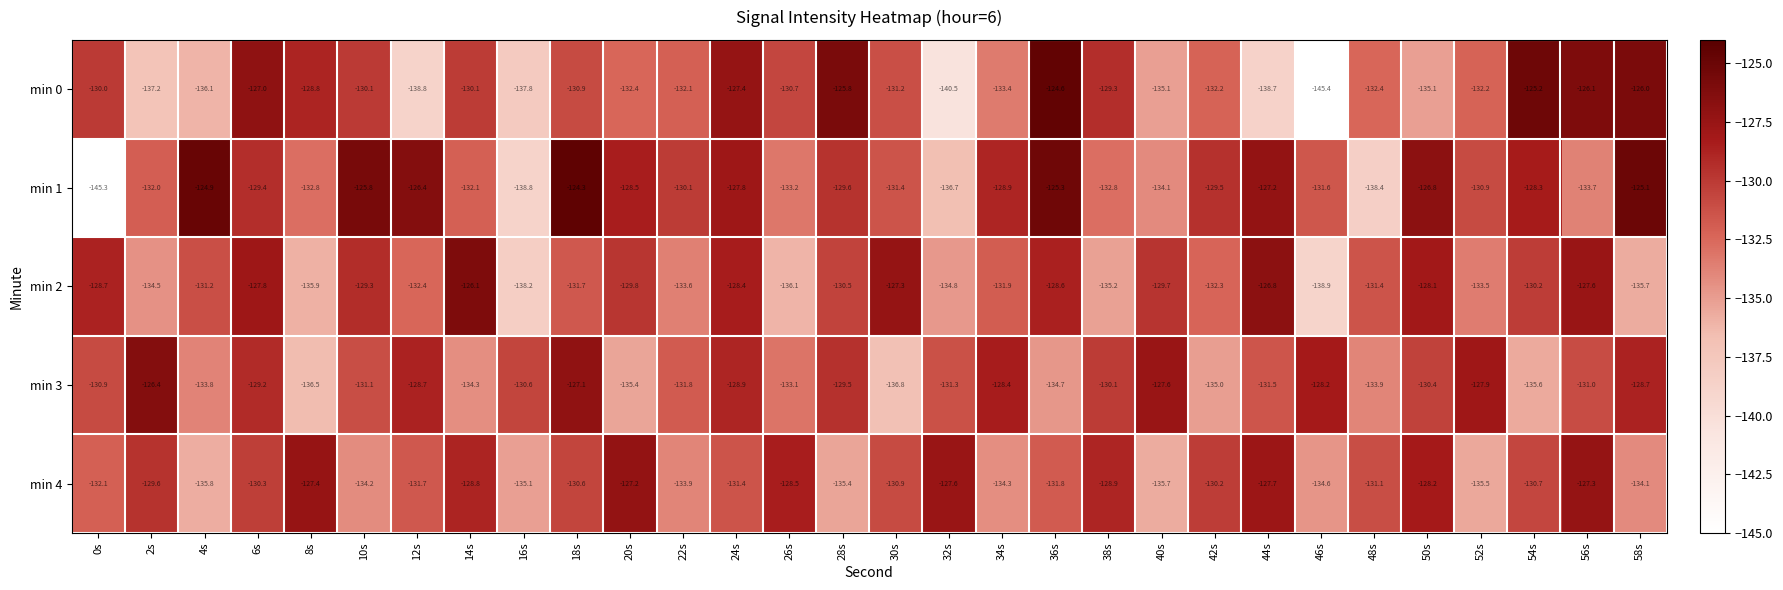

The min 4 series shows -135.7 at 40s. True or false?

True